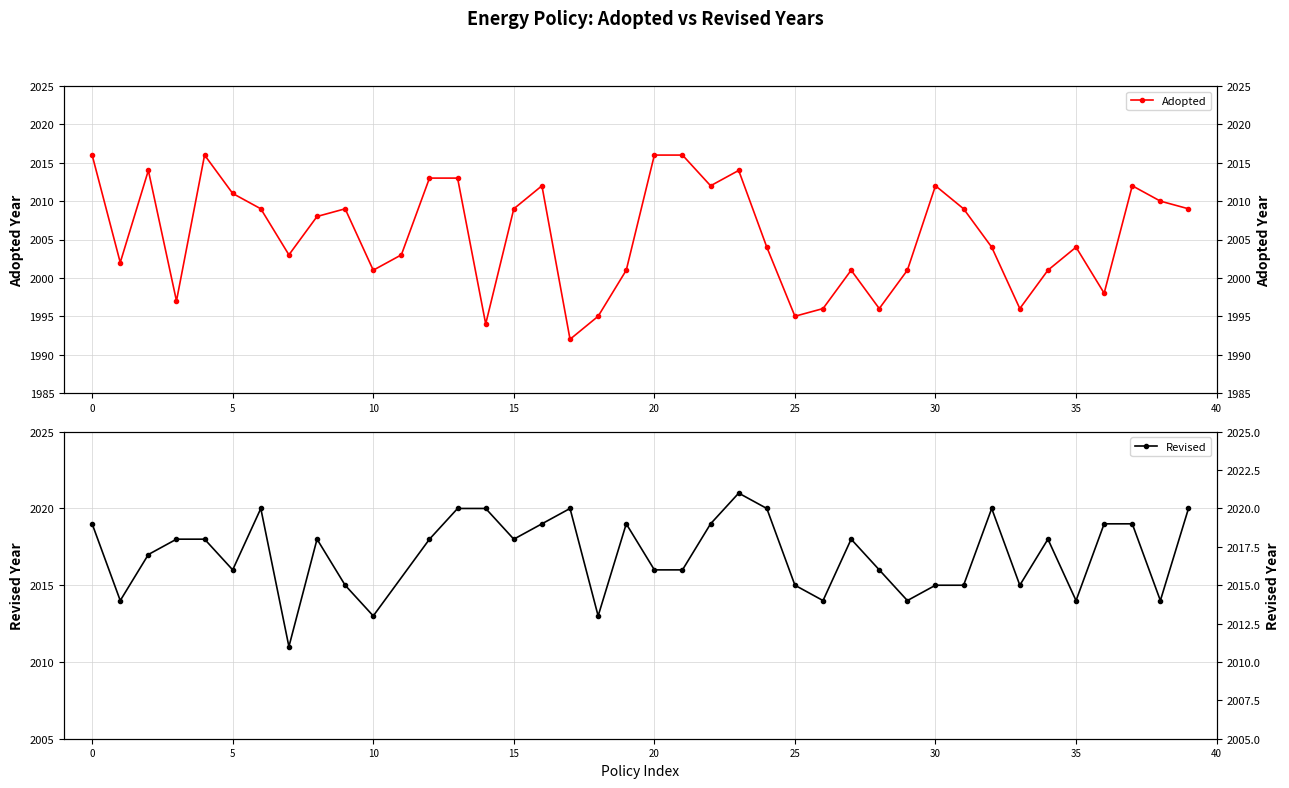

What is the change in value from 13 to 26?

-17